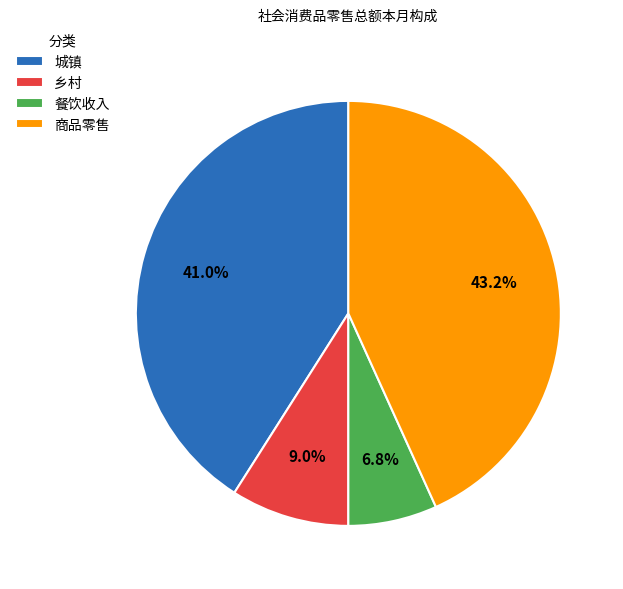

Is it true that 城镇 is 30% of the pie?

False